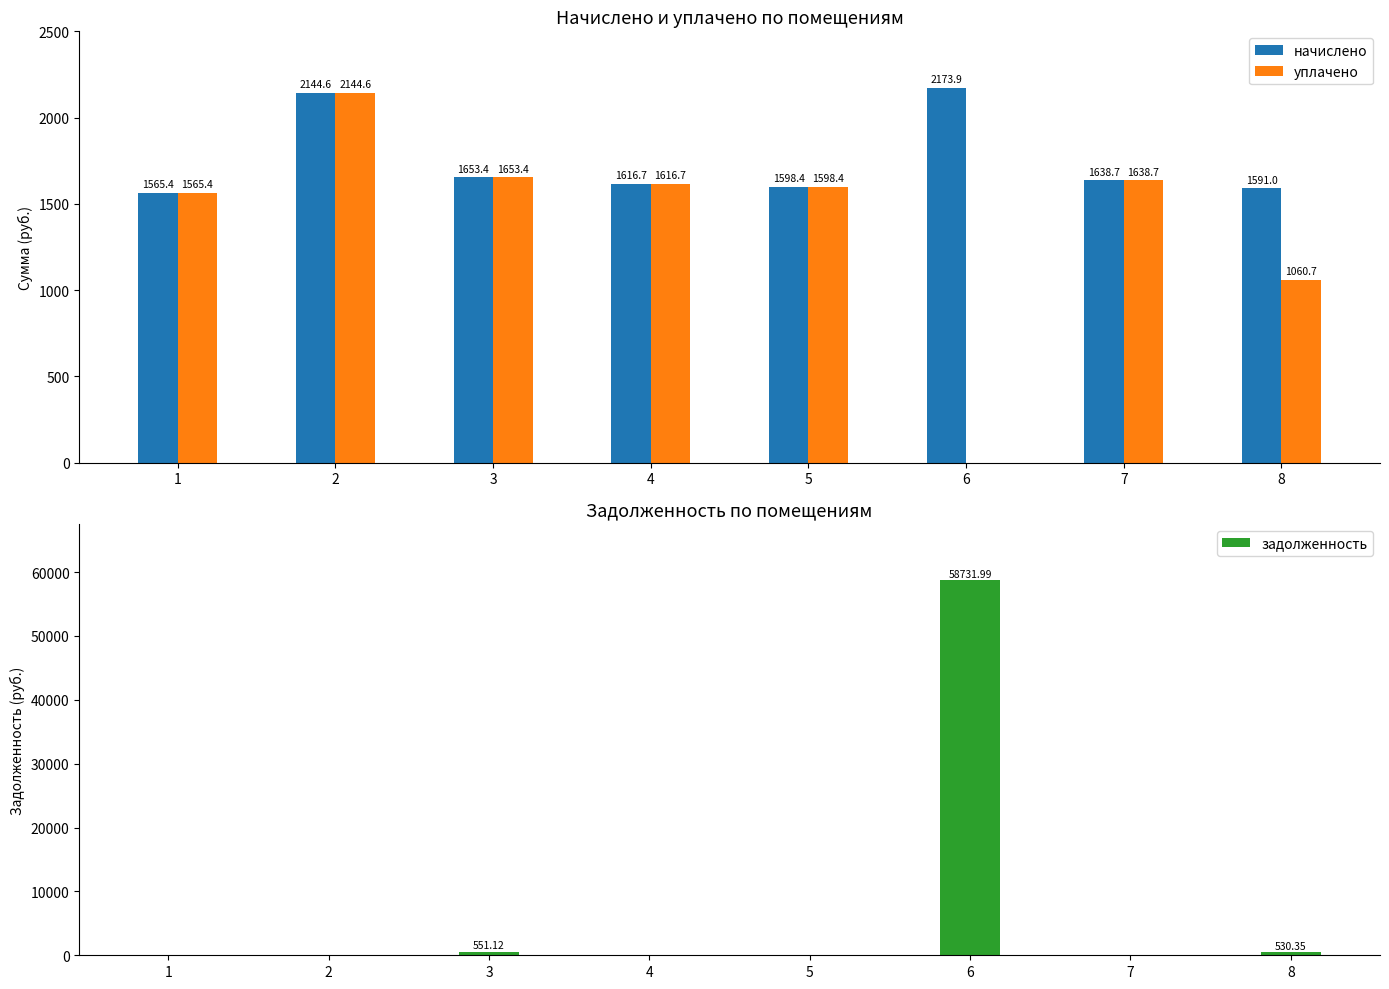

Reading left to right, list all the values displayed in this chart.

начислено: 1565.4	2144.6	1653.4	1616.7	1598.4	2173.9	1638.7	1591.0
уплачено: 1565.4	2144.6	1653.4	1616.7	1598.4	0.0	1638.7	1060.7
задолженность: 0.0	0.0	551.1	0.0	0.0	58732.0	0.0	530.4